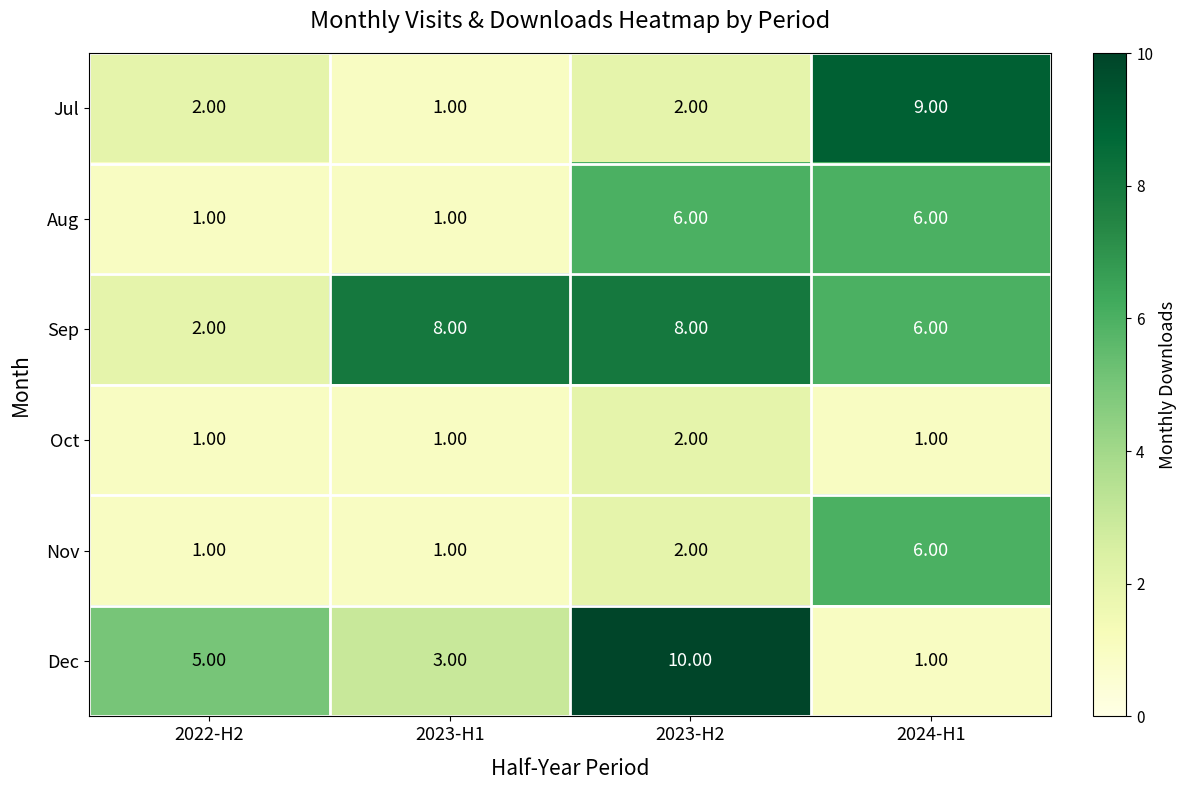

What is the total value across all series at 2022-H2?

12